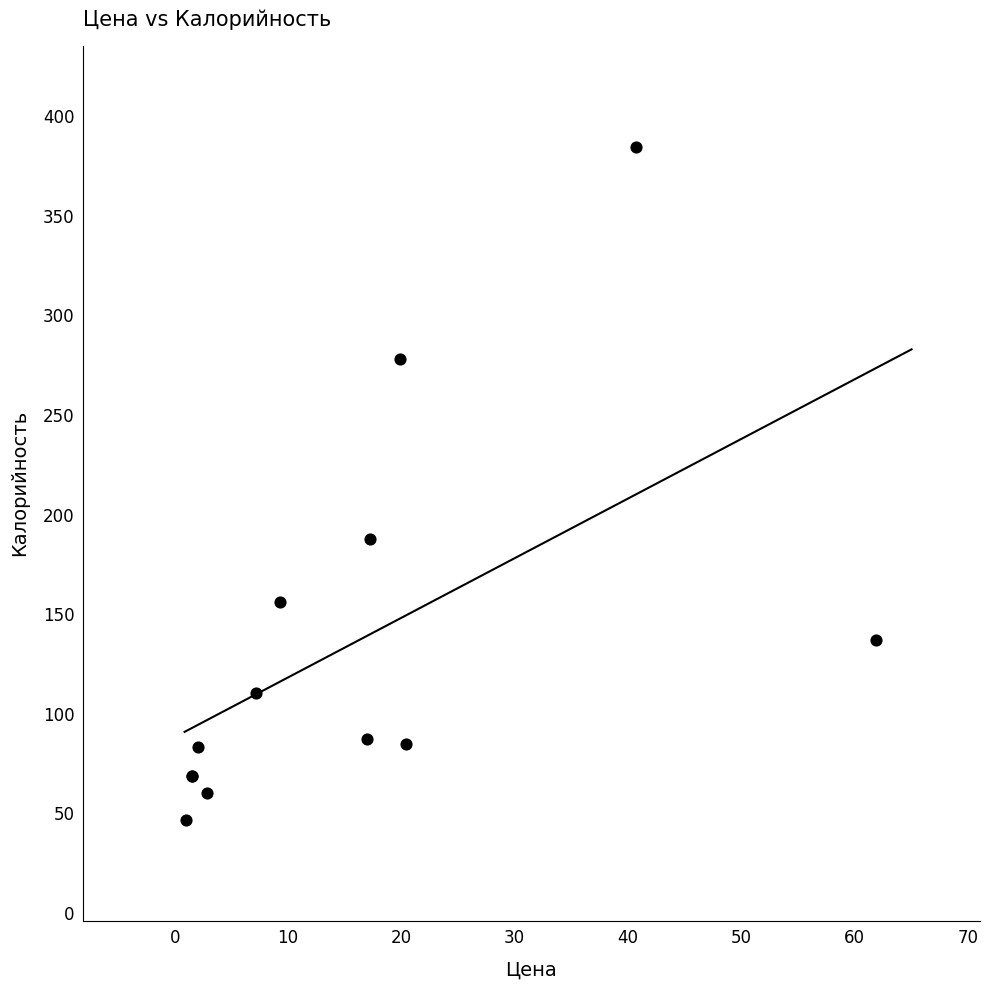

What Y value in the scatter plot is closest to 215?

187.8